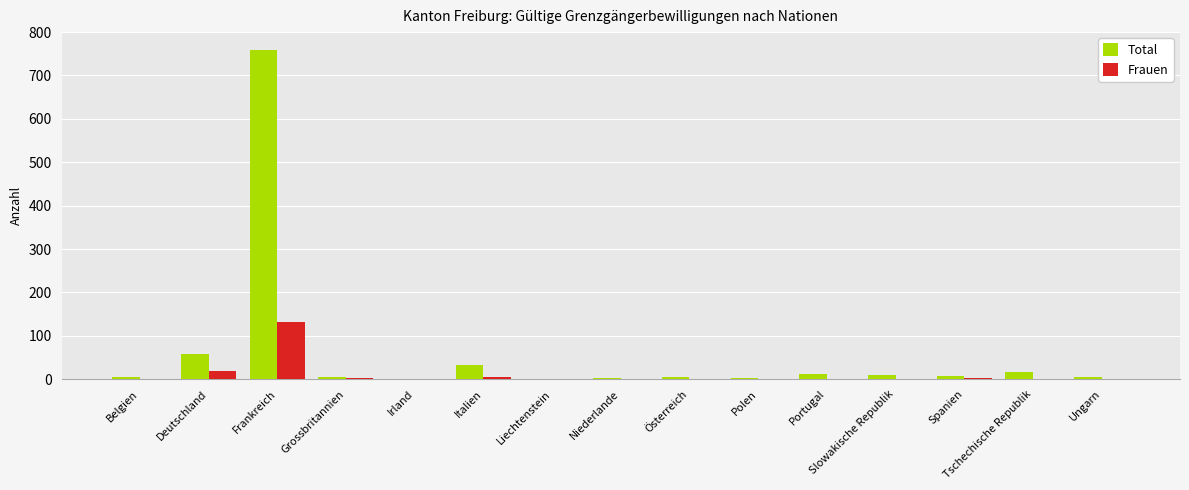

True or false: Frauen has a value of 4 at Italien.

True